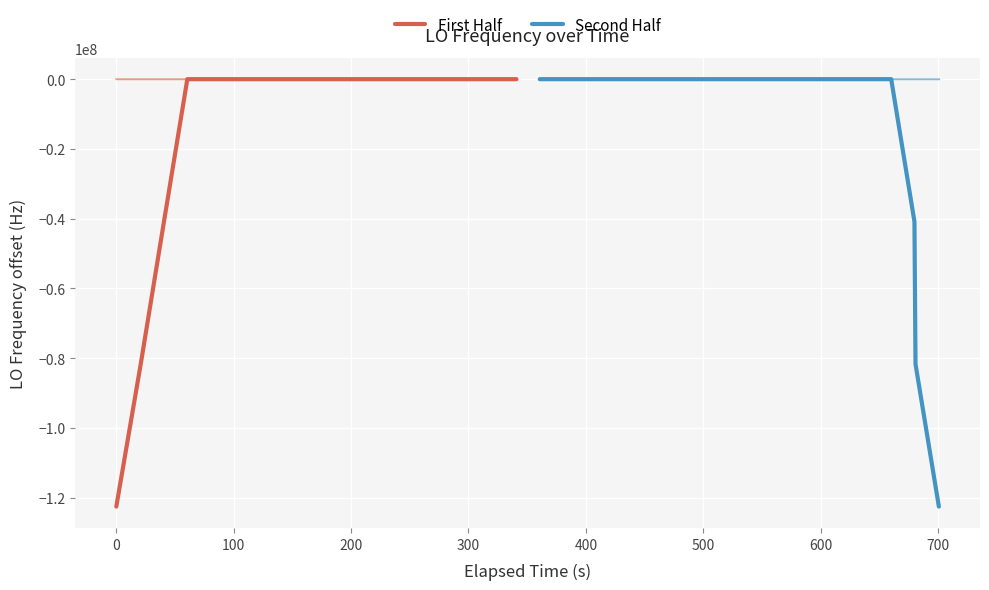

What is the average value of the Second Half series?

-12259157.0